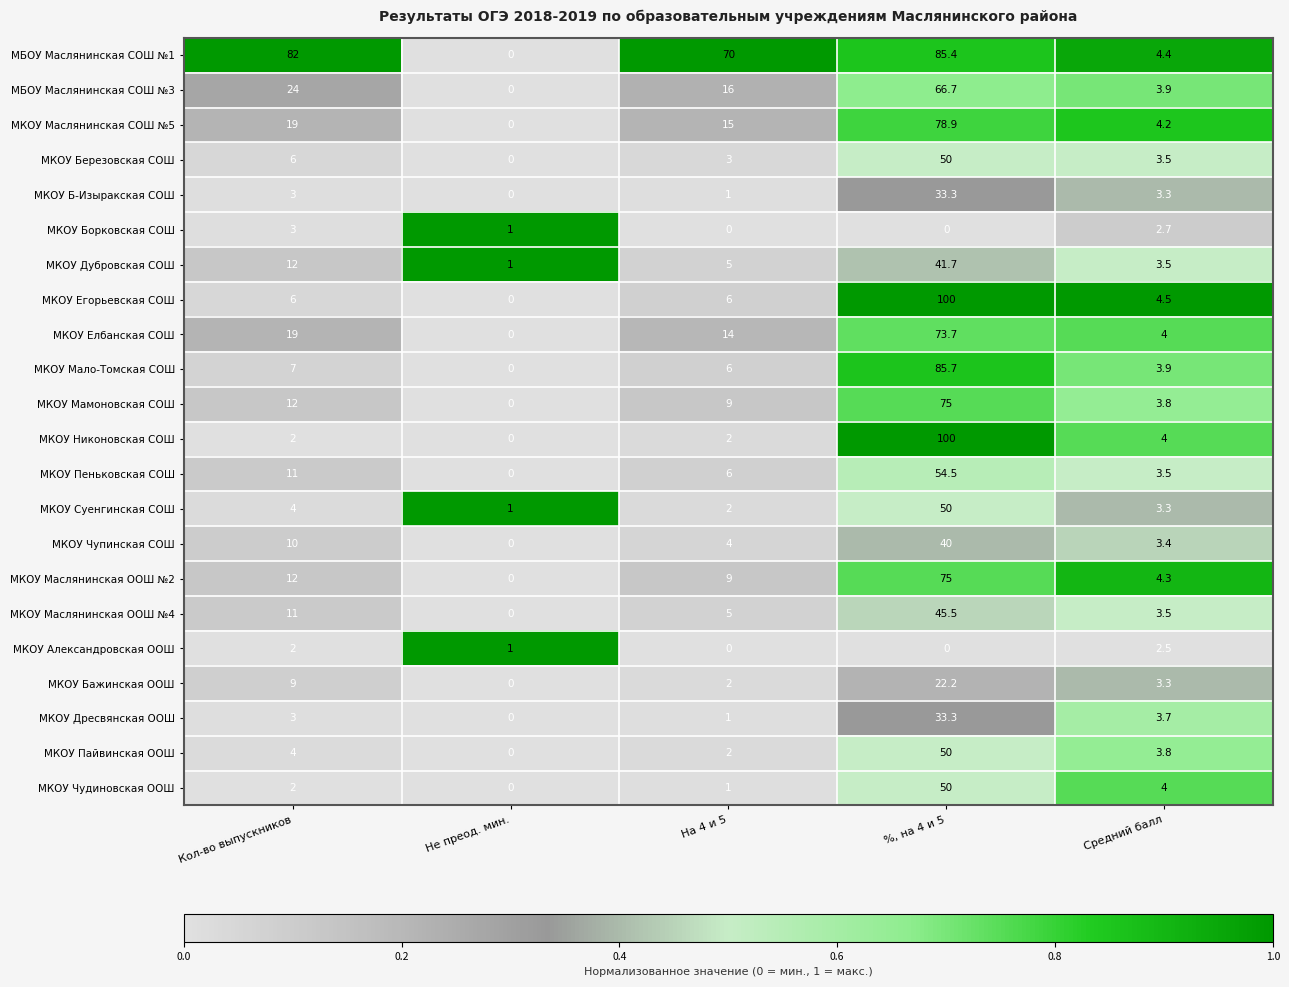

At which category is the sum across all series the highest?

%, на 4 и 5